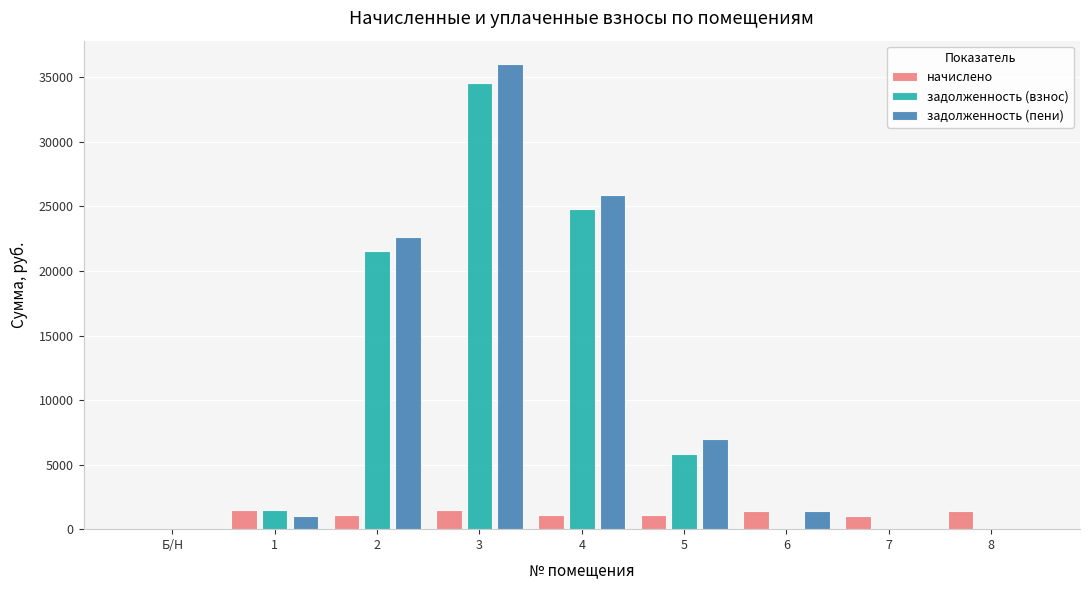

Is the value of начислено at 8 greater than the value of задолженность (взнос) at 4?

No